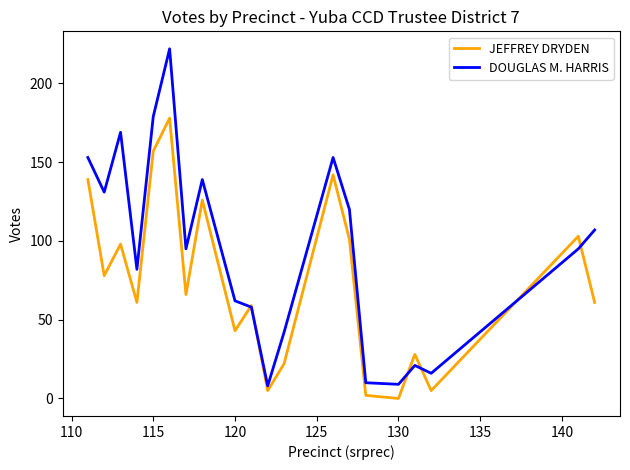

Which series has the widest spread of values?

DOUGLAS M. HARRIS